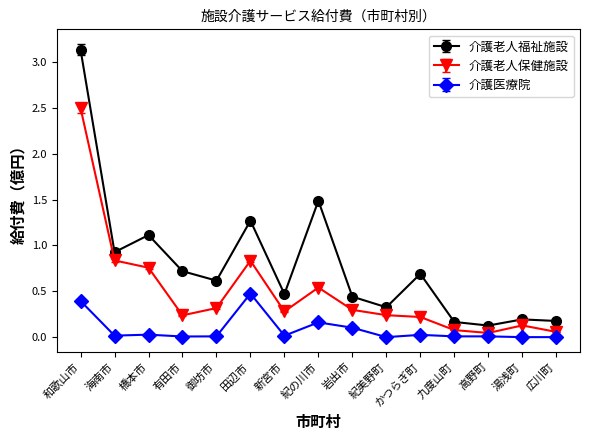

What is the difference between the maximum and minimum values in the 介護老人福祉施設 series?

3.0